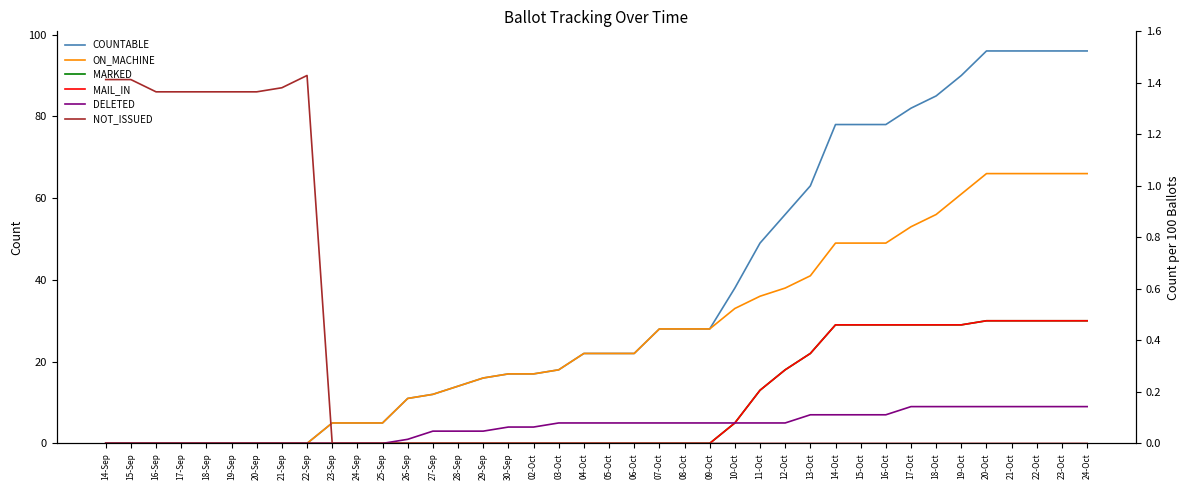

What is the label of the 26th point from the left?

10-Oct